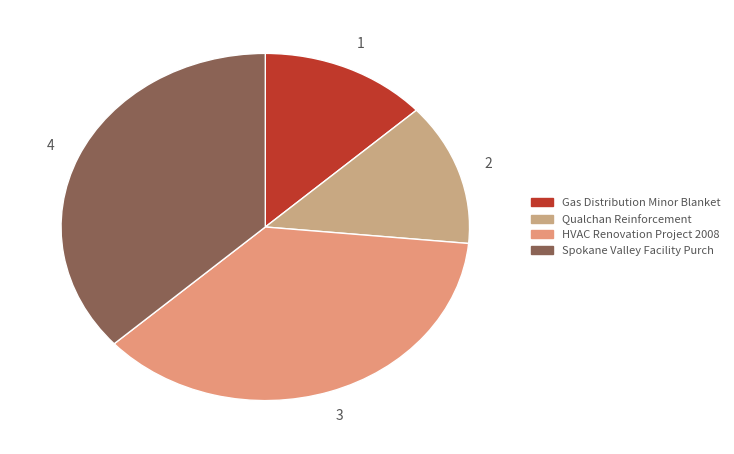

Which category has the smallest portion of the pie?

Gas Distribution Minor Blanket